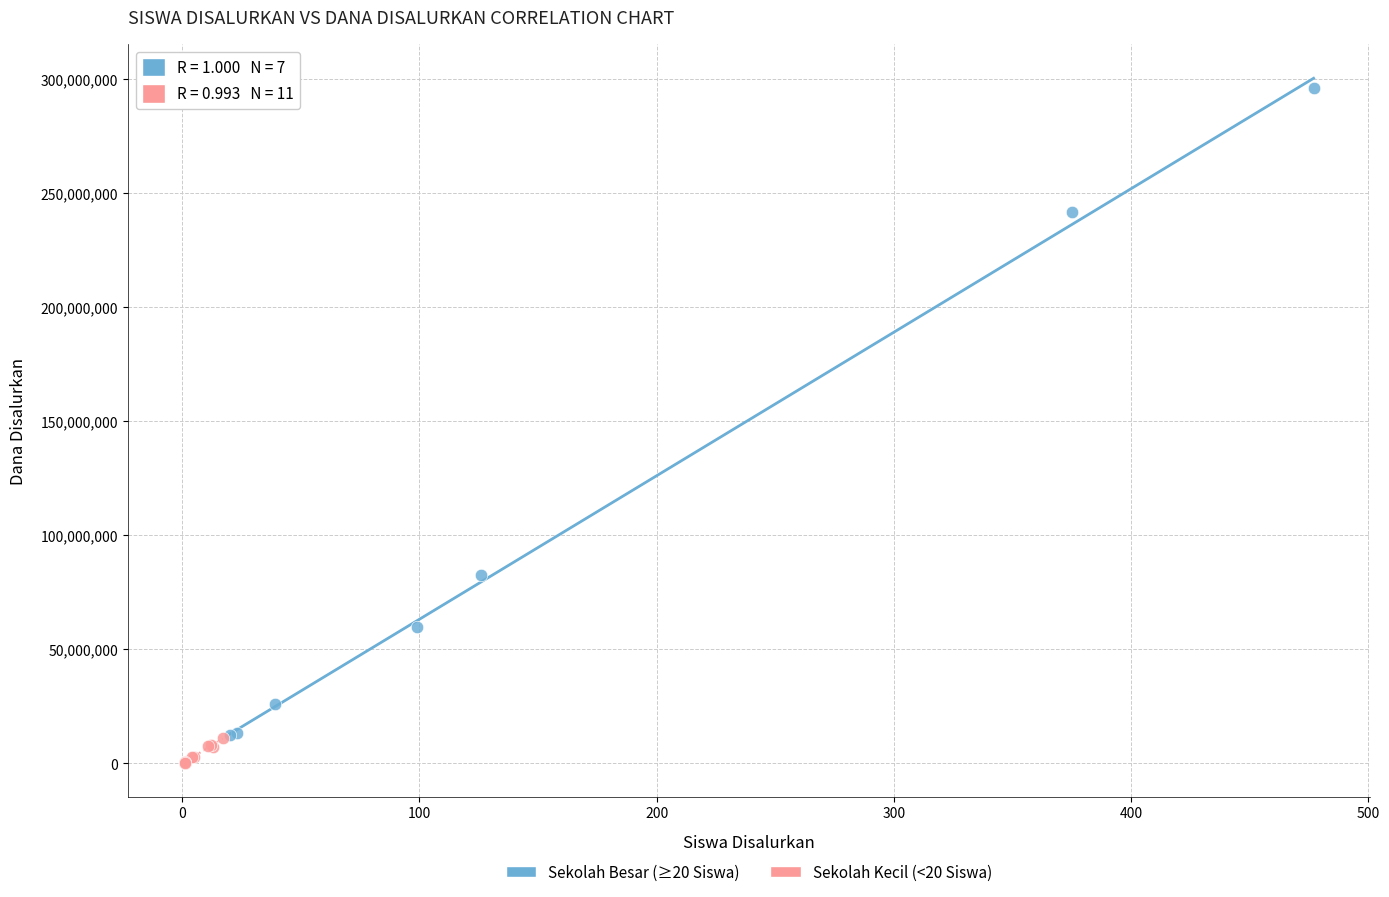

Which series contains the highest Y value?

Sekolah Besar (≥20 Siswa)